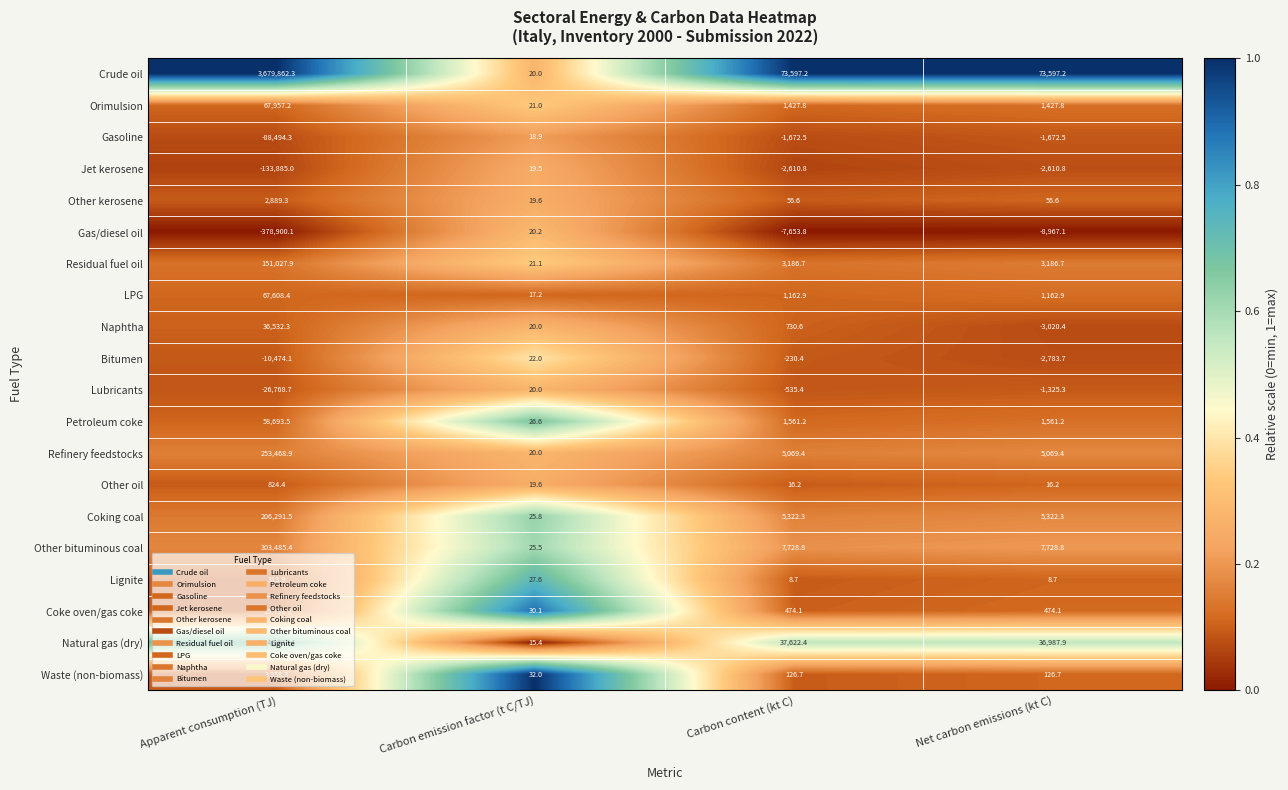

What is the average value of the Gas/diesel oil series?

-98875.2